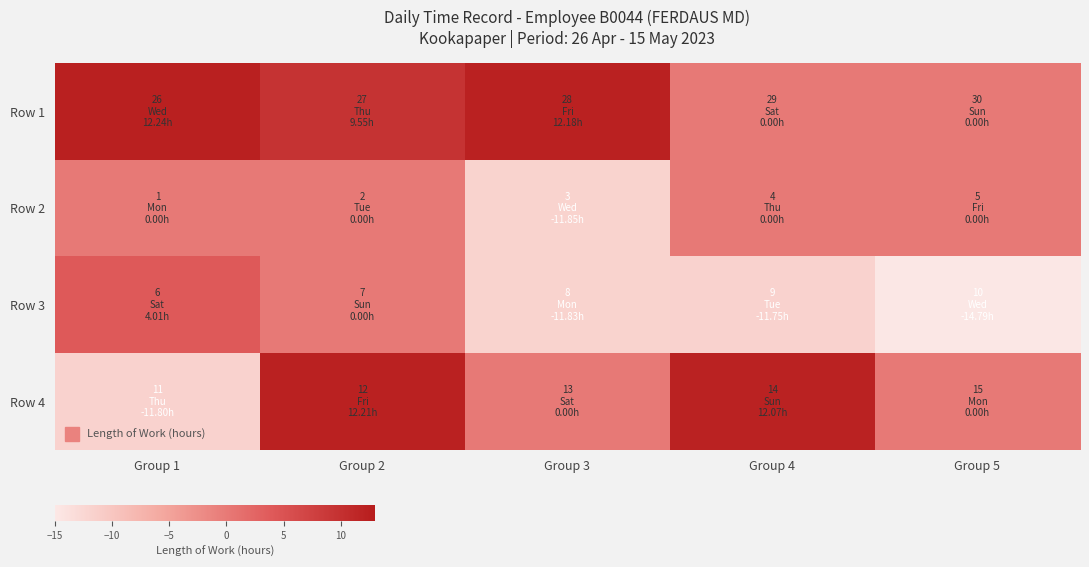

Which series changed the most between Group 3 and Group 4?

Row 1